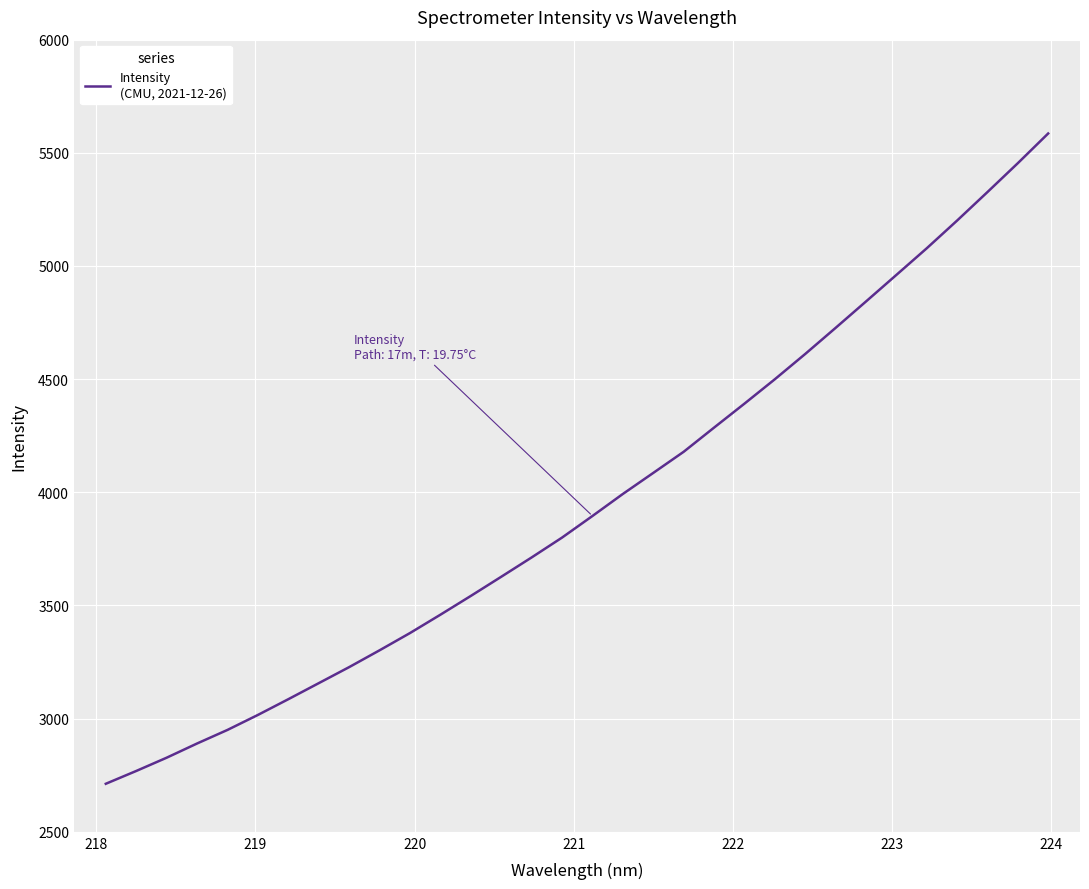

What is the difference between the maximum and minimum values?

2873.2